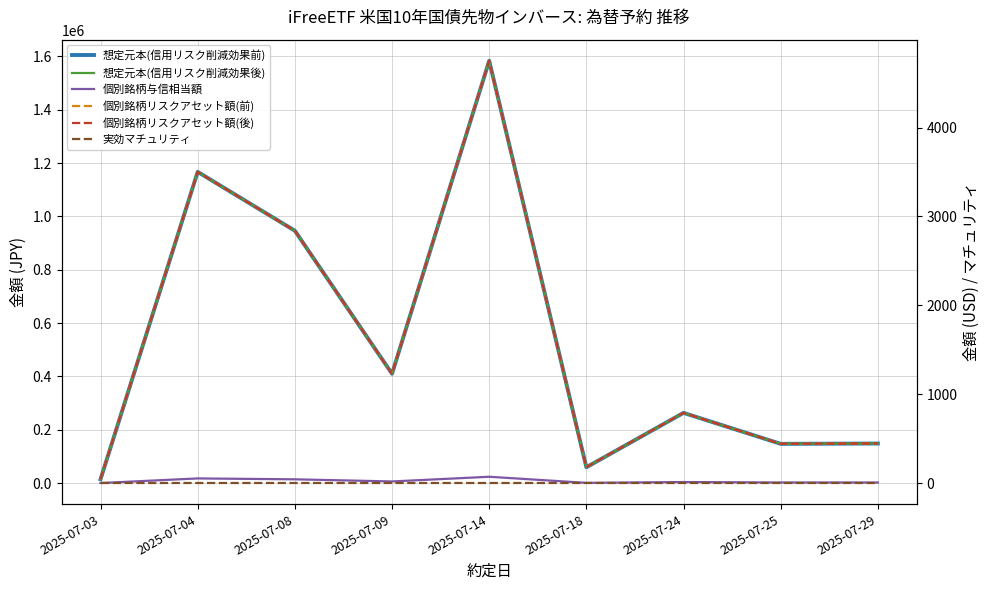

The value of 個別銘柄リスクアセット額(前) at 2025-07-08 is 1630.3. True or false?

False